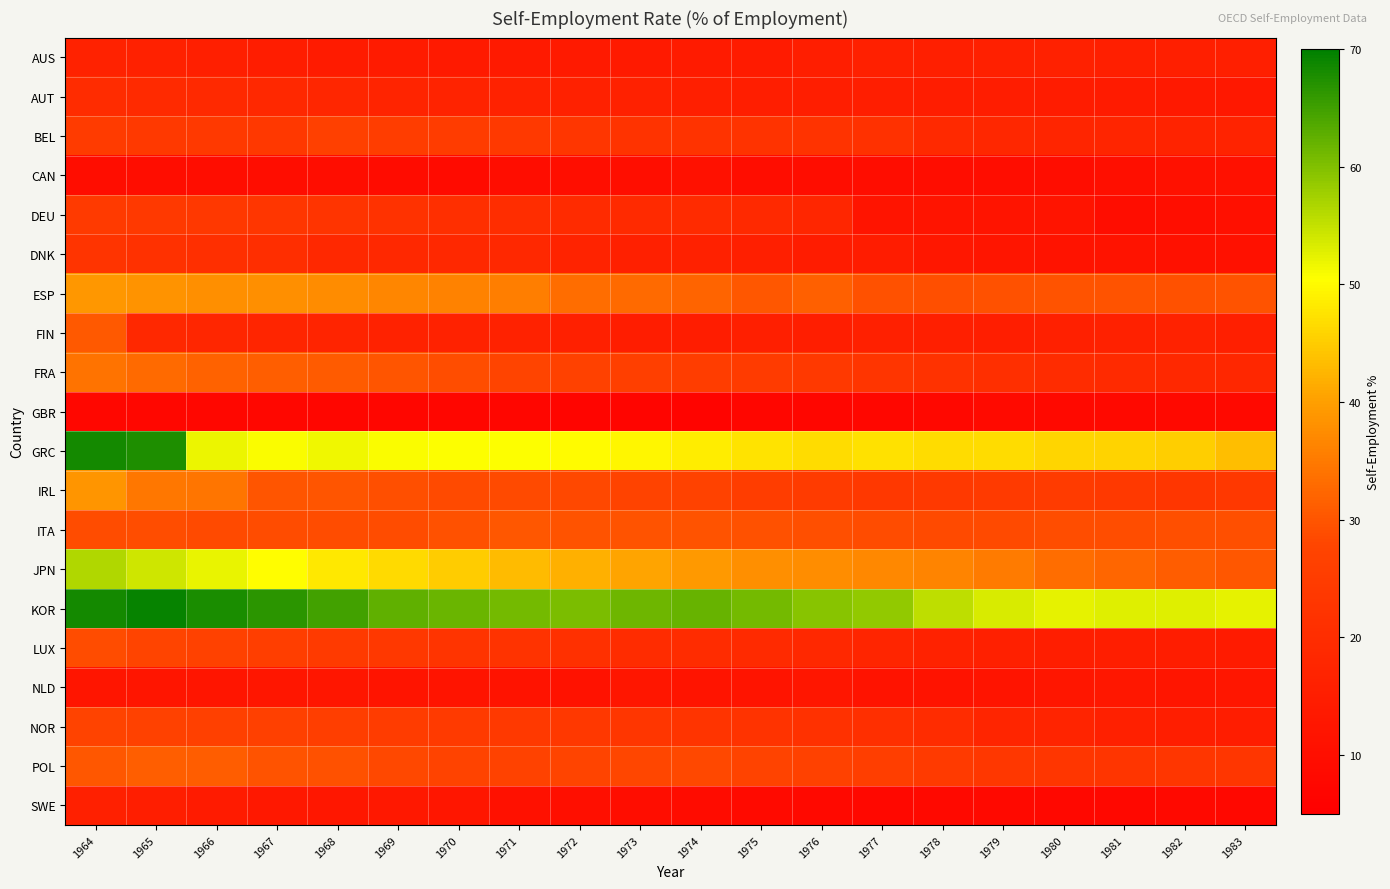

Reading right to left, what are all the values shown in this chart?

AUS: 1983=15.6	1982=15.6	1981=15.6	1980=16.0	1979=15.9	1978=15.6	1977=15.9	1976=15.1	1975=14.3	1974=14.1	1973=13.7	1972=13.8	1971=13.7	1970=13.9	1969=13.9	1968=14.4	1967=14.8	1966=15.6	1965=16.0	1964=16.4
AUT: 1983=13.2	1982=13.4	1981=14.1	1980=14.5	1979=14.7	1978=14.9	1977=14.9	1976=15.0	1975=15.1	1974=15.4	1973=16.0	1972=16.1	1971=16.3	1970=16.8	1969=17.1	1968=17.7	1967=18.6	1966=18.9	1965=19.1	1964=19.5
BEL: 1983=16.8	1982=16.7	1981=17.2	1980=17.7	1979=18.1	1978=18.8	1977=21.3	1976=21.9	1975=22.0	1974=21.9	1973=22.2	1972=22.9	1971=24.0	1970=24.9	1969=25.5	1968=26.2	1967=23.8	1966=24.1	1965=23.9	1964=24.7
CAN: 1983=10.7	1982=10.7	1981=10.1	1980=9.8	1979=9.5	1978=9.4	1977=9.5	1976=9.6	1975=9.8	1974=10.7	1973=10.0	1972=9.9	1971=9.6	1970=9.0	1969=9.1	1968=9.5	1967=9.6	1966=9.5	1965=9.6	1964=9.8
DEU: 1983=10.4	1982=10.1	1981=9.8	1980=11.8	1979=11.8	1978=11.8	1977=11.9	1976=17.8	1975=18.8	1974=19.2	1973=19.1	1972=19.4	1971=20.0	1970=20.8	1969=21.5	1968=22.3	1967=22.8	1966=23.6	1965=24.1	1964=24.3
DNK: 1983=11.1	1982=10.9	1981=11.5	1980=11.5	1979=12.3	1978=12.9	1977=14.6	1976=14.6	1975=15.6	1974=16.0	1973=15.7	1972=16.8	1971=18.6	1970=18.2	1969=18.5	1968=18.3	1967=20.3	1966=20.6	1965=21.3	1964=22.5
ESP: 1983=29.9	1982=29.5	1981=29.7	1980=29.6	1979=29.5	1978=29.3	1977=29.5	1976=31.5	1975=30.2	1974=32.2	1973=32.8	1972=33.4	1971=35.5	1970=36.0	1969=36.6	1968=37.3	1967=37.8	1966=37.9	1965=38.5	1964=38.8
FIN: 1983=15.6	1982=16.3	1981=16.0	1980=15.7	1979=15.3	1978=15.6	1977=15.8	1976=15.2	1975=15.4	1974=14.9	1973=14.9	1972=15.8	1971=16.2	1970=16.3	1969=16.6	1968=17.2	1967=17.4	1966=17.7	1965=18.4	1964=30.6
FRA: 1983=18.2	1982=18.5	1981=19.1	1980=19.9	1979=20.7	1978=21.6	1977=22.7	1976=24.0	1975=24.6	1974=25.2	1973=25.9	1972=26.7	1971=27.8	1970=28.9	1969=29.9	1968=30.7	1967=31.4	1966=31.8	1965=32.7	1964=34.0
GBR: 1983=8.1	1982=8.1	1981=8.2	1980=8.3	1979=8.4	1978=7.8	1977=7.6	1976=7.3	1975=7.2	1974=6.7	1973=6.8	1972=7.0	1971=7.1	1970=7.2	1969=7.3	1968=7.5	1967=7.6	1966=7.7	1965=7.6	1964=7.7
GRC: 1983=43.6	1982=45.2	1981=45.7	1980=46.1	1979=46.7	1978=46.7	1977=47.4	1976=46.8	1975=47.6	1974=48.5	1973=49.5	1972=50.1	1971=50.7	1970=50.6	1969=50.9	1968=51.6	1967=50.9	1966=51.9	1965=67.7	1964=68.5
IRL: 1983=23.6	1982=23.0	1981=23.8	1980=24.6	1979=24.5	1978=24.0	1977=23.6	1976=24.8	1975=25.5	1974=26.8	1973=27.2	1972=28.3	1971=28.4	1970=28.5	1969=29.3	1968=30.1	1967=30.0	1966=34.4	1965=34.6	1964=38.7
ITA: 1983=29.3	1982=29.3	1981=29.0	1980=28.9	1979=28.6	1978=28.6	1977=28.7	1976=29.1	1975=29.4	1974=29.8	1973=29.9	1972=29.7	1971=30.2	1970=29.4	1969=28.7	1968=28.8	1967=28.6	1966=28.5	1965=29.0	1964=28.6
JPN: 1983=30.4	1982=31.1	1981=32.3	1980=33.3	1979=35.0	1978=36.4	1977=37.0	1976=37.6	1975=37.9	1974=39.2	1973=40.6	1972=41.8	1971=43.1	1970=44.9	1969=46.6	1968=48.1	1967=50.2	1966=52.0	1965=54.1	1964=56.5
KOR: 1983=52.4	1982=52.9	1981=52.8	1980=52.4	1979=53.5	1978=55.4	1977=58.6	1976=59.4	1975=61.1	1974=62.0	1973=61.4	1972=60.6	1971=61.1	1970=61.8	1969=62.5	1968=64.7	1967=66.6	1966=67.8	1965=69.3	1964=68.5
LUX: 1983=14.1	1982=14.8	1981=15.0	1980=15.4	1979=15.8	1978=16.5	1977=17.5	1976=18.3	1975=19.1	1974=19.8	1973=19.9	1972=21.1	1971=21.9	1970=22.4	1969=23.6	1968=24.5	1967=25.7	1966=26.6	1965=27.7	1964=28.7
NLD: 1983=12.4	1982=12.3	1981=12.7	1980=12.4	1979=11.8	1978=11.4	1977=11.4	1976=12.4	1975=11.9	1974=12.1	1973=12.4	1972=11.3	1971=11.5	1970=11.9	1969=12.1	1968=12.4	1967=12.6	1966=12.2	1965=12.3	1964=12.2
NOR: 1983=14.8	1982=15.0	1981=15.7	1980=17.0	1979=17.4	1978=19.6	1977=20.6	1976=21.3	1975=21.8	1974=22.5	1973=22.9	1972=23.6	1971=24.1	1970=24.5	1969=25.0	1968=25.7	1967=26.1	1966=26.5	1965=26.7	1964=27.1
POL: 1983=22.9	1982=23.0	1981=22.7	1980=22.9	1979=23.5	1978=24.4	1977=25.8	1976=26.7	1975=27.3	1974=28.1	1973=28.0	1972=27.4	1971=26.9	1970=27.2	1969=28.3	1968=29.5	1967=29.7	1966=30.9	1965=31.2	1964=30.2
SWE: 1983=7.9	1982=8.1	1981=8.0	1980=8.0	1979=8.1	1978=8.1	1977=8.0	1976=8.2	1975=8.5	1974=9.2	1973=9.6	1972=10.2	1971=10.9	1970=12.5	1969=13.1	1968=13.1	1967=13.2	1966=14.2	1965=15.0	1964=15.9